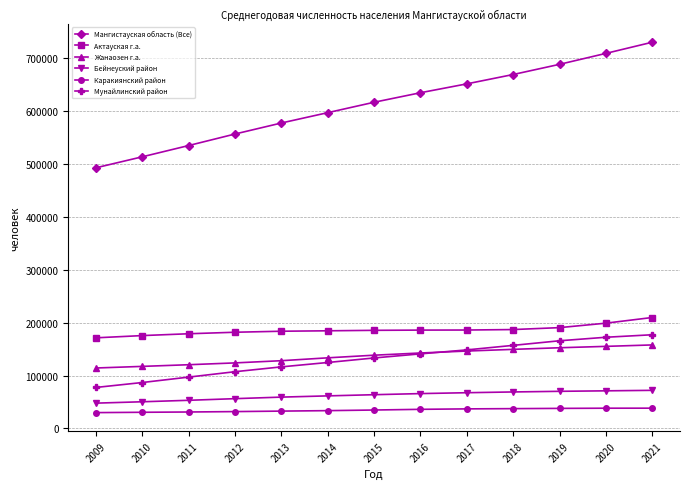

Which series has the largest total across all categories?

Мангистауская область (Все)